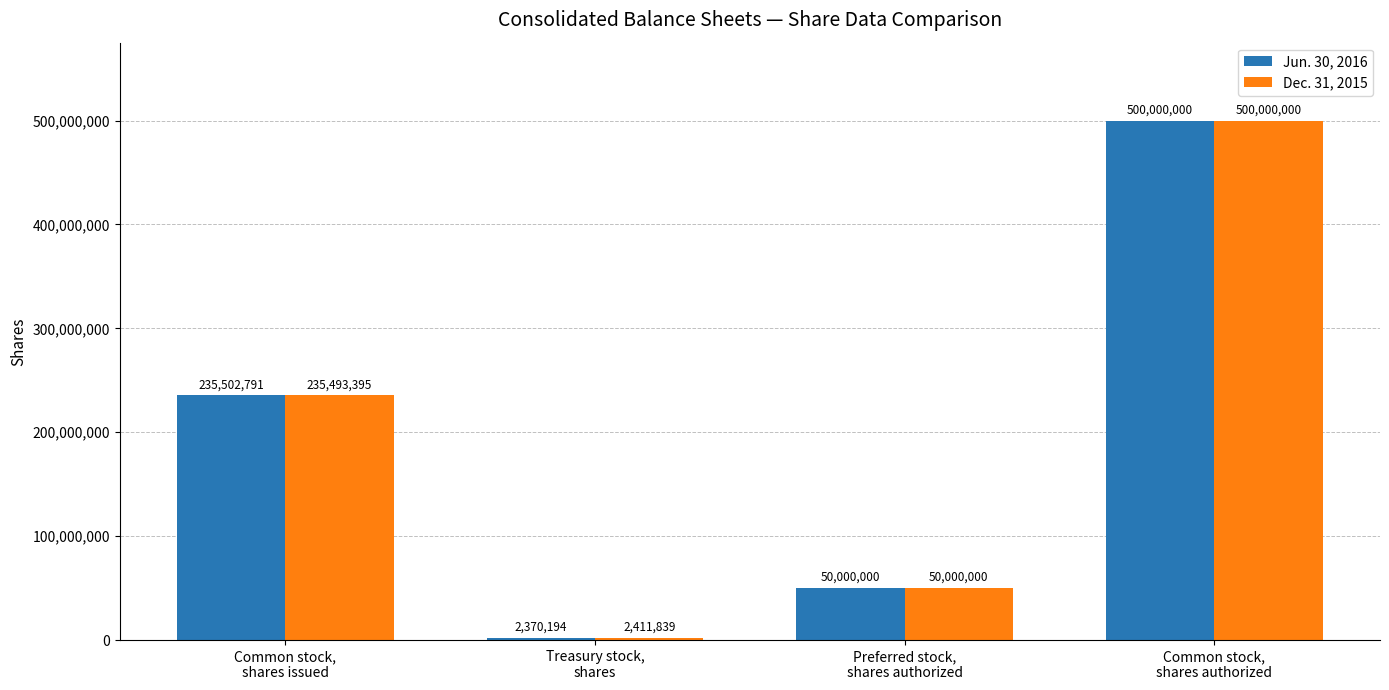

What is the label of the 4th bar from the left?

Common stock,
shares authorized